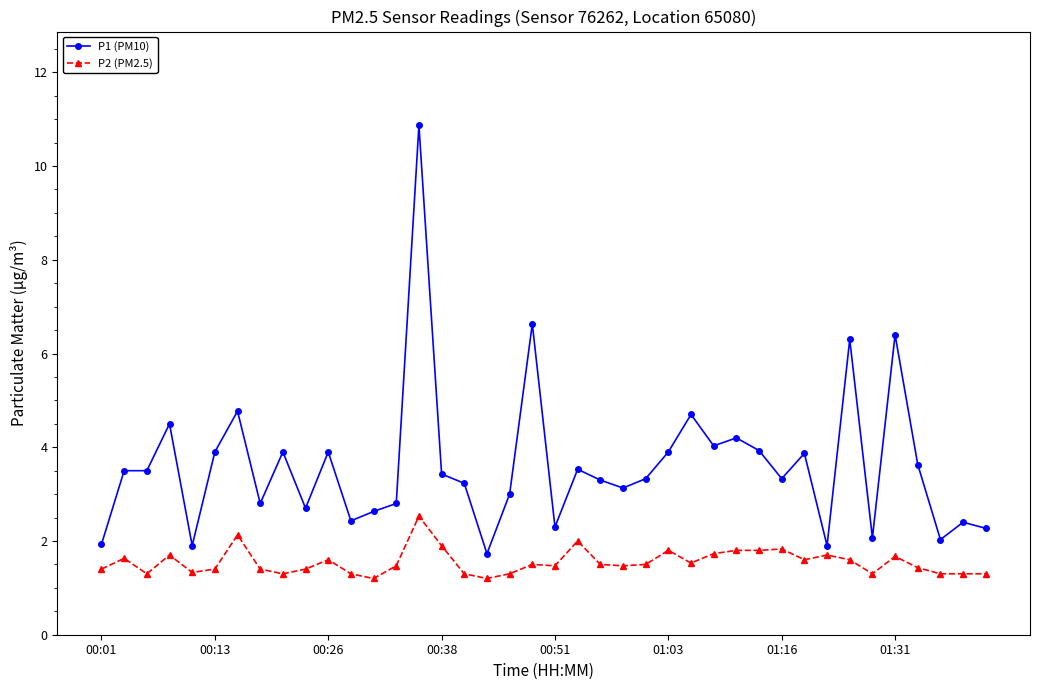

List the series in order of their peak value, lowest first.

P2 (PM2.5), P1 (PM10)